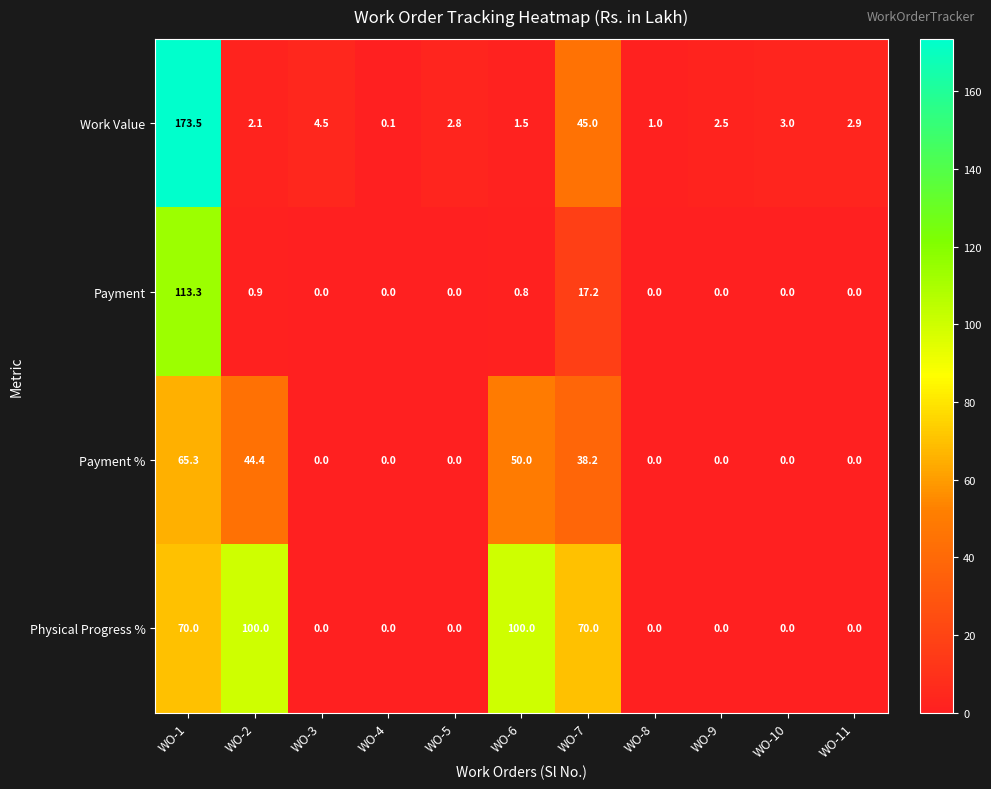

Rank the series by their average value, from lowest to highest.

Payment, Payment %, Work Value, Physical Progress %